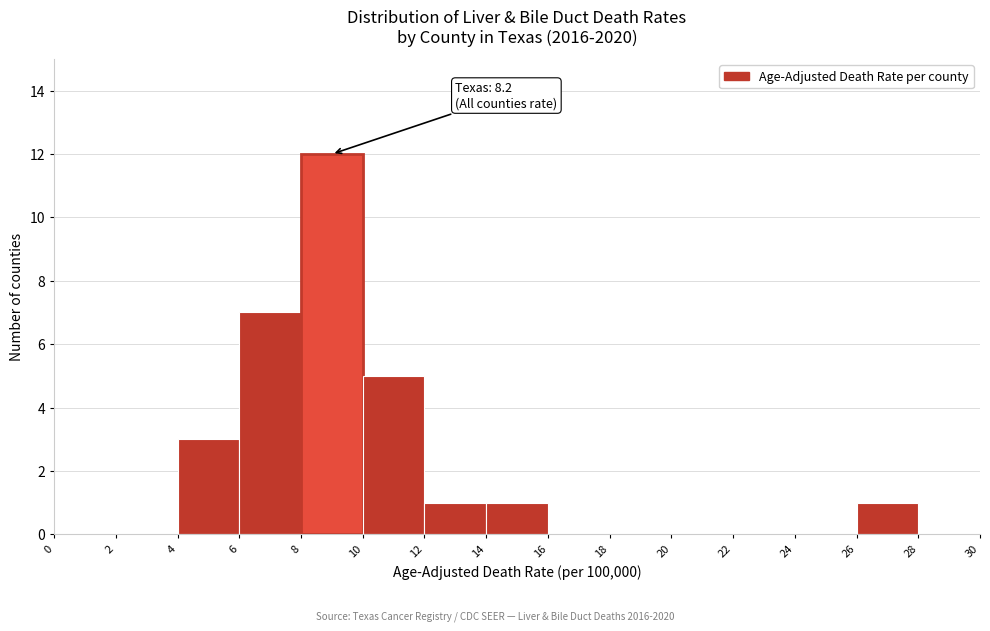

Over which range of the x-axis is the bar tallest?

8 to 10